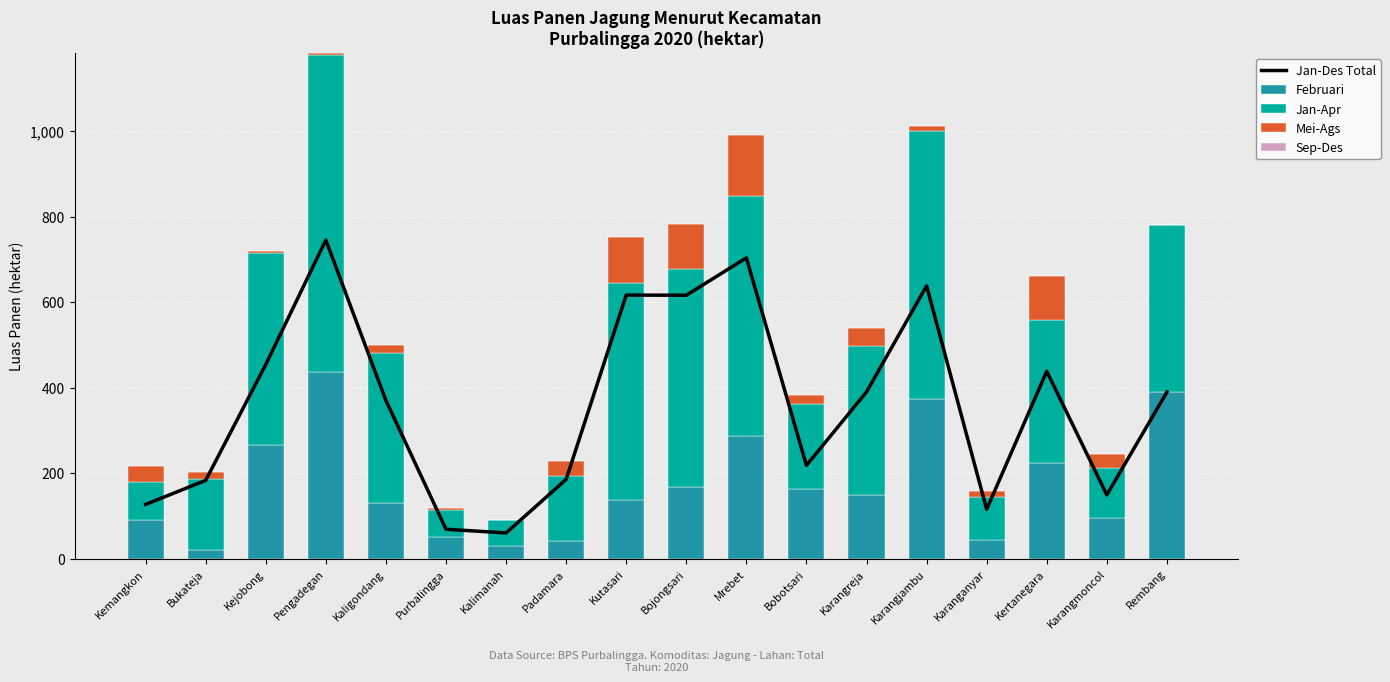

How many values in the Mei-Ags series are below 21?

9